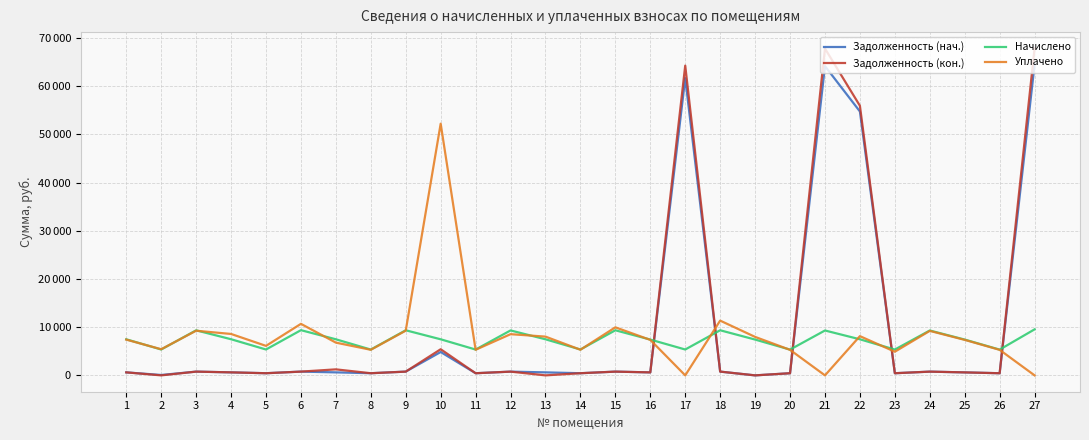

At 15, list the series in order from smallest to largest.

Задолженность (нач.), Задолженность (кон.), Начислено, Уплачено